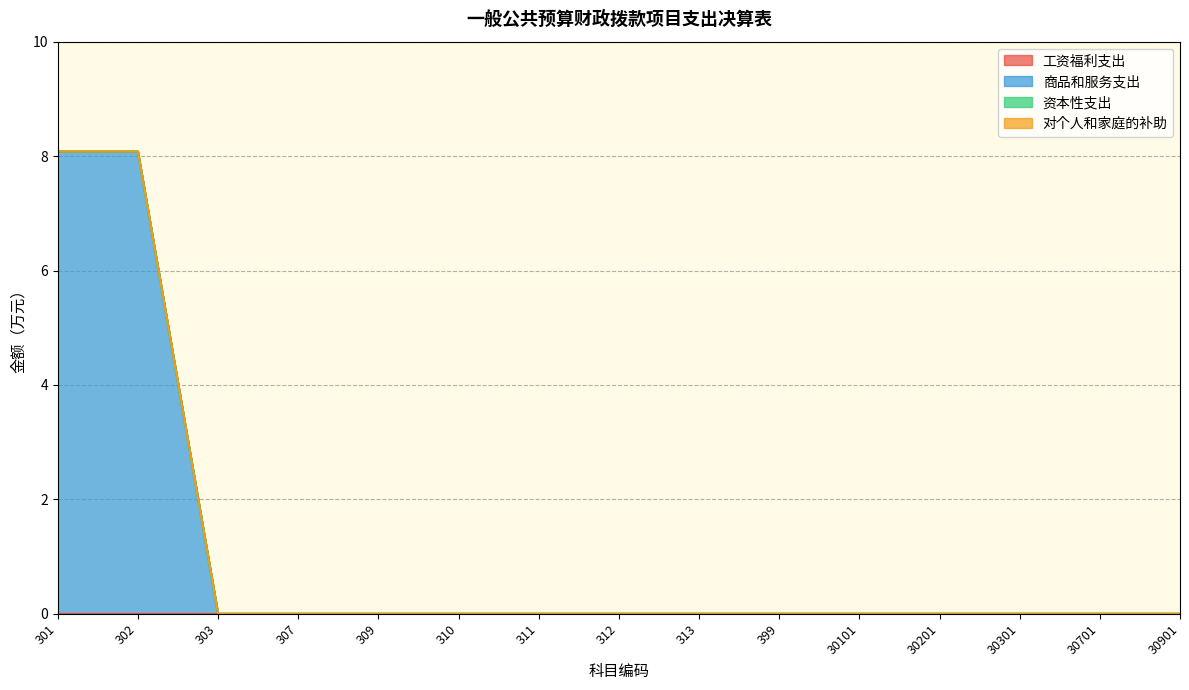

True or false: 资本性支出 and 对个人和家庭的补助 intersect in this chart.

False